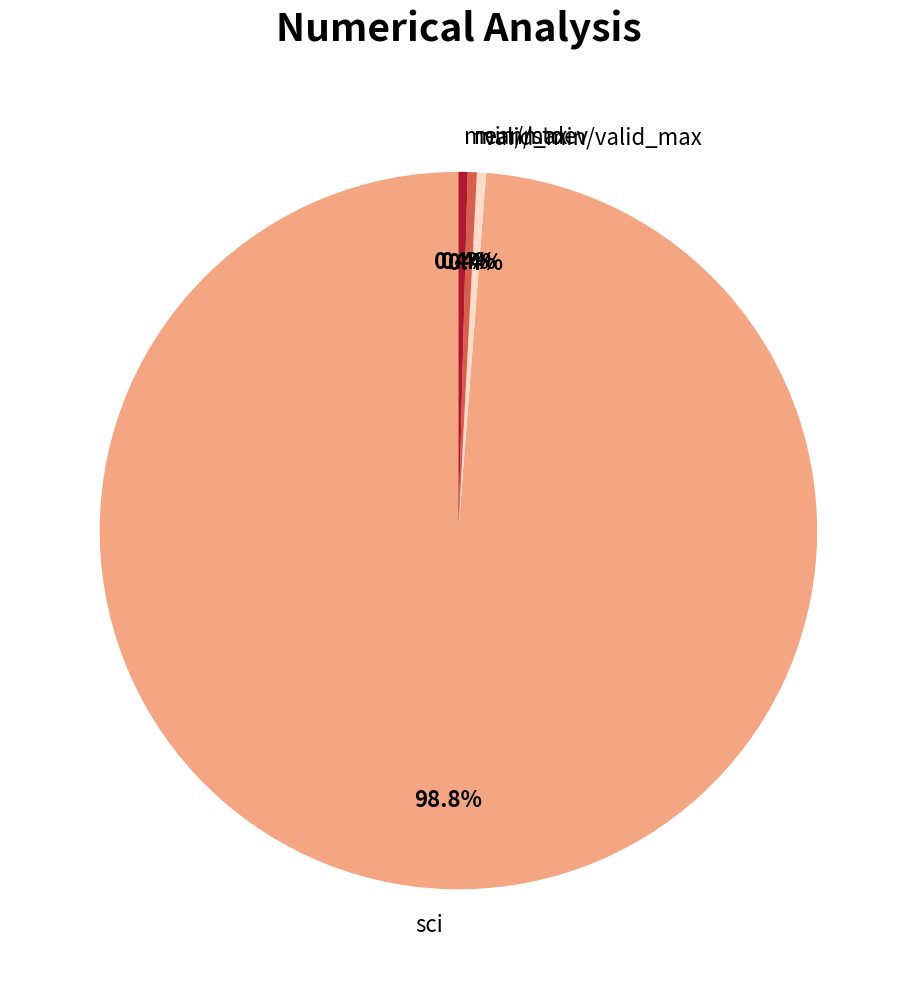

What is the majority slice?

sci